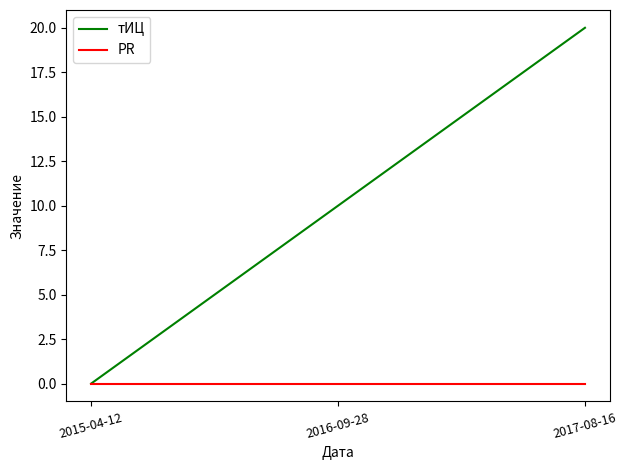

How many тИЦ values are between 0 and 20?

3